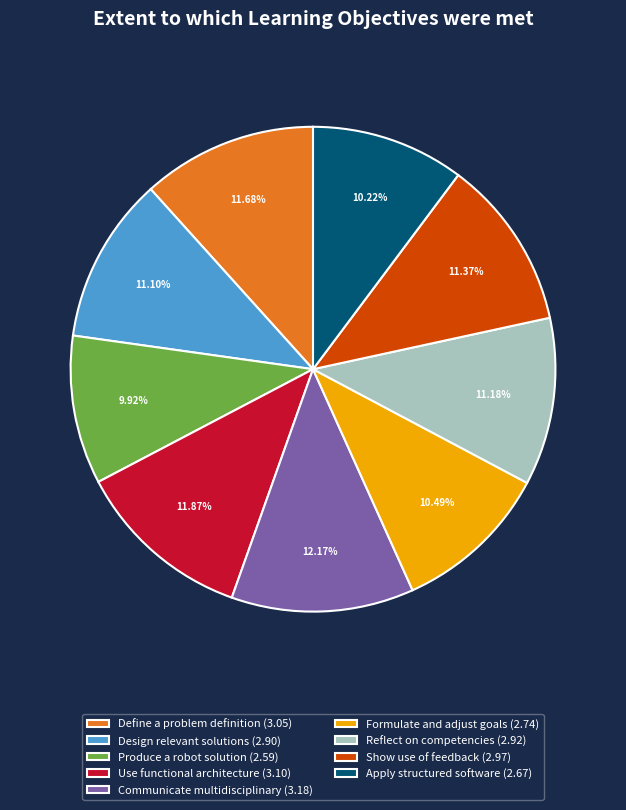

What is the ratio of the value at Formulate and adjust goals (2.74) to the value at Show use of feedback (2.97)?

0.9